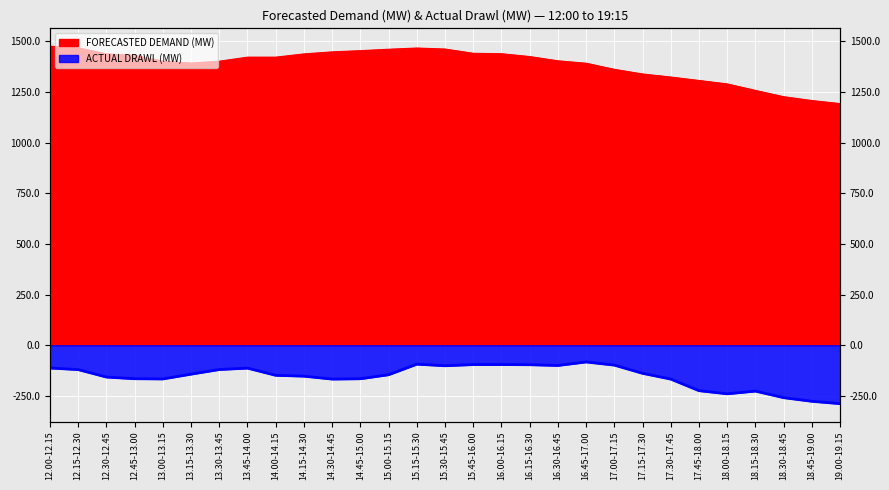

At which label does FORECASTED DEMAND (MW) reach its minimum?

19.00-19.15